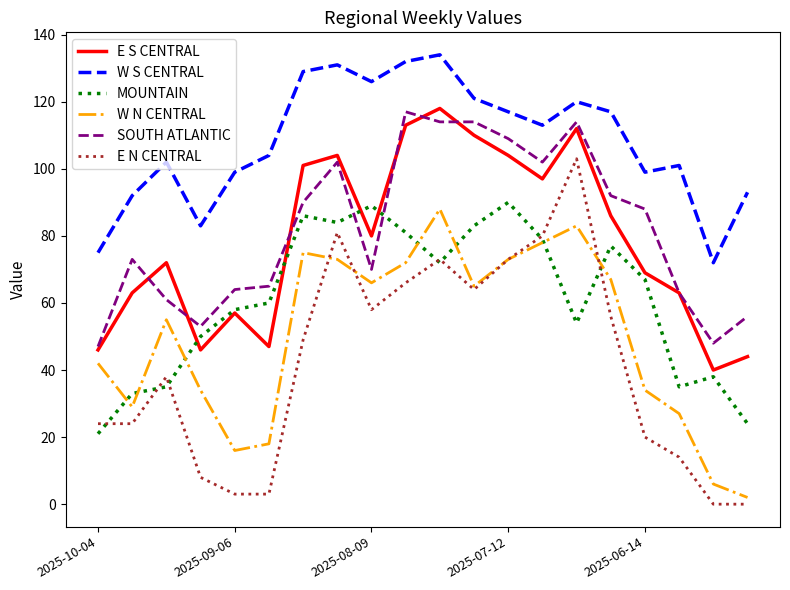

True or false: E N CENTRAL and SOUTH ATLANTIC cross at least once.

False